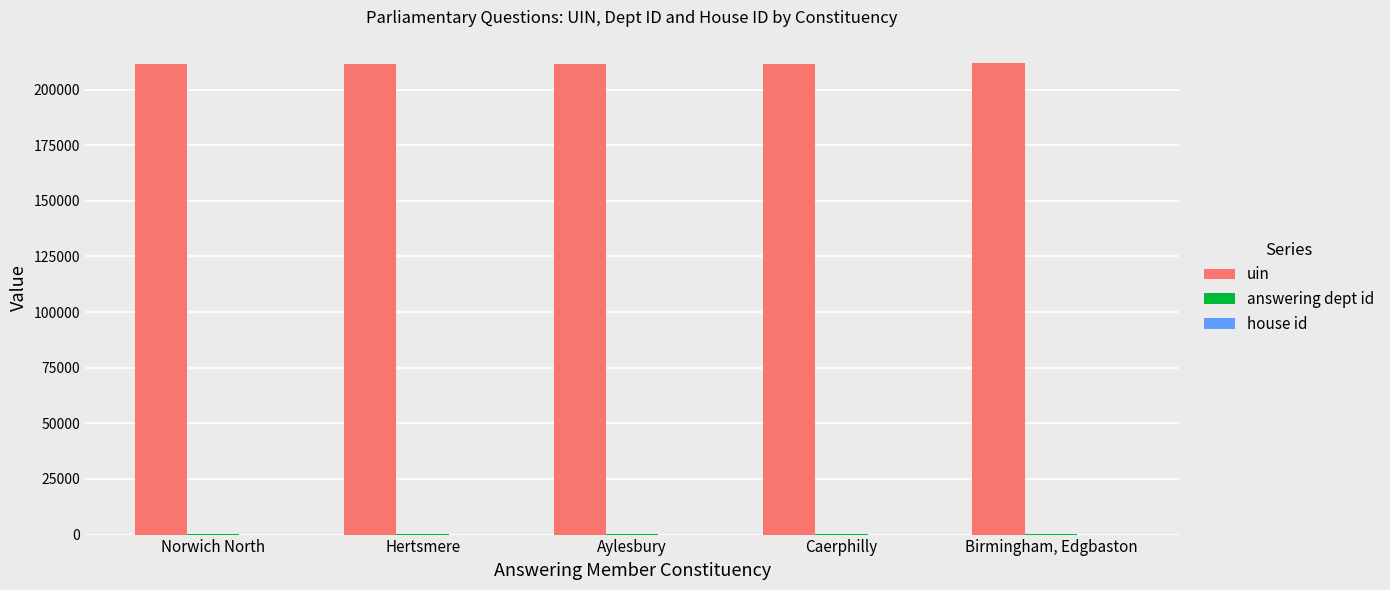

The uin series shows 211330 at Norwich North. True or false?

True